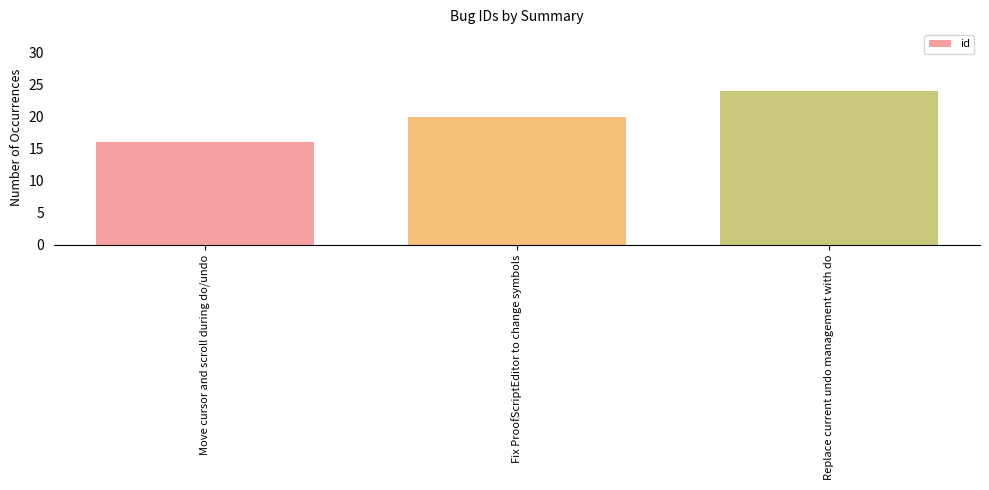

Reading right to left, what are all the values shown in this chart?

24	20	16